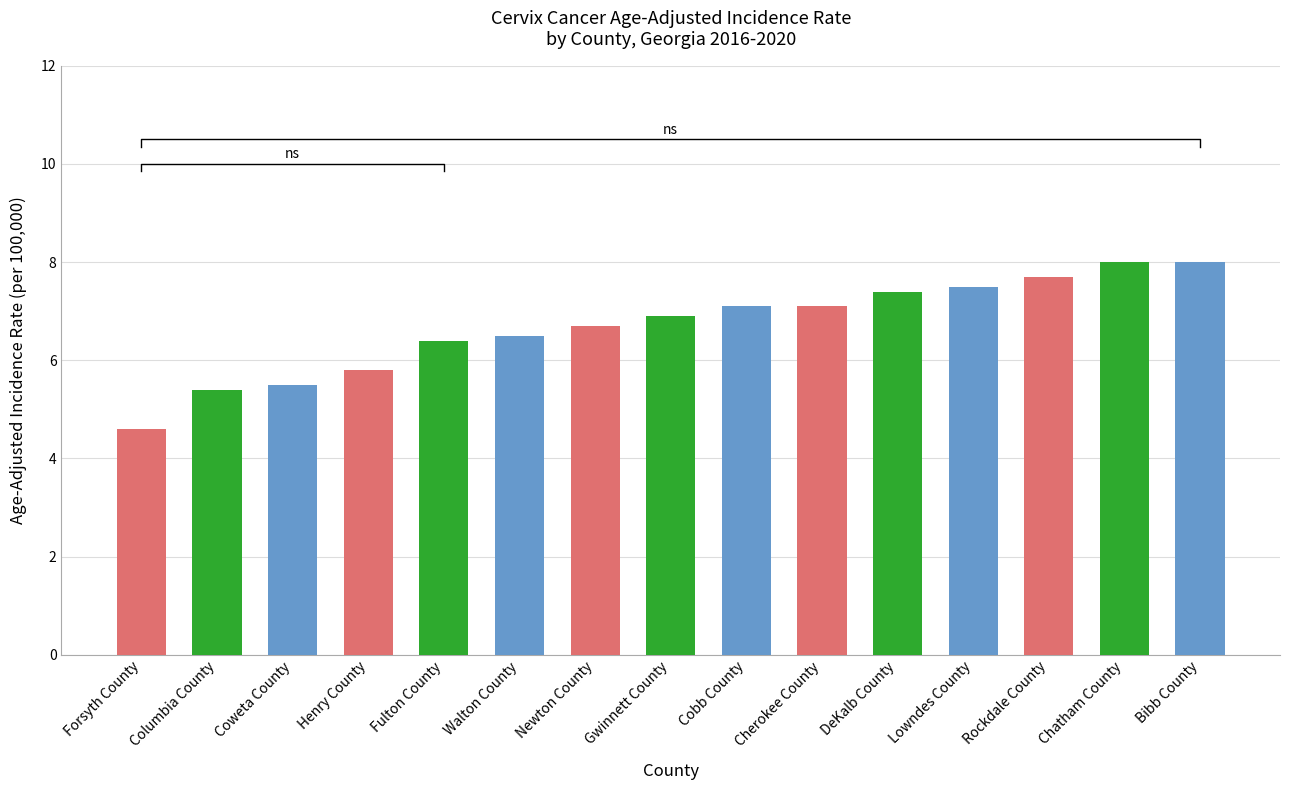

How many values exceed 6?

11